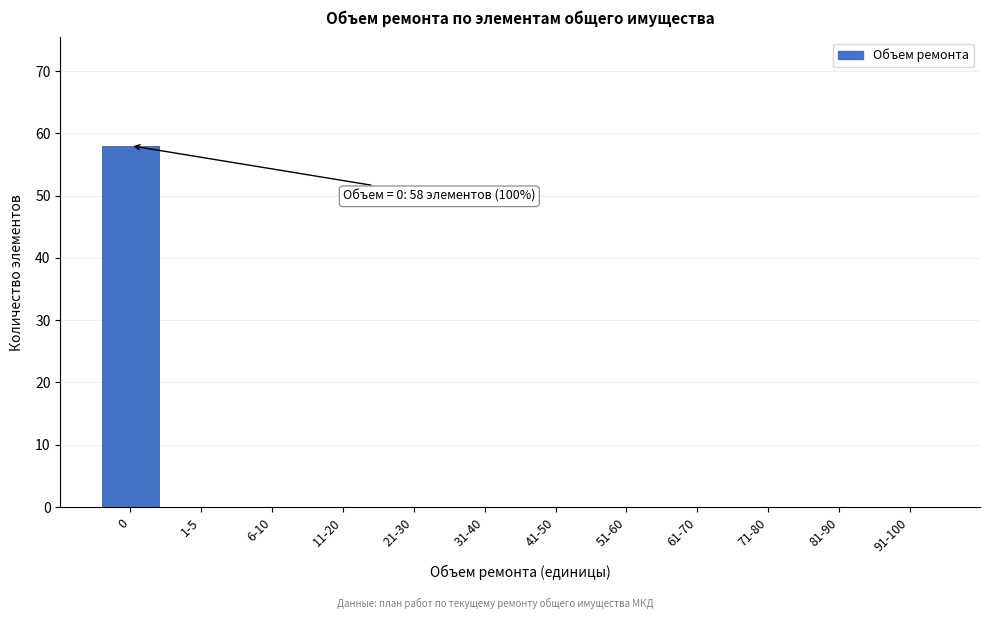

Reading left to right, transcribe all the data shown in this chart.

0=58	1-5=0	6-10=0	11-20=0	21-30=0	31-40=0	41-50=0	51-60=0	61-70=0	71-80=0	81-90=0	91-100=0